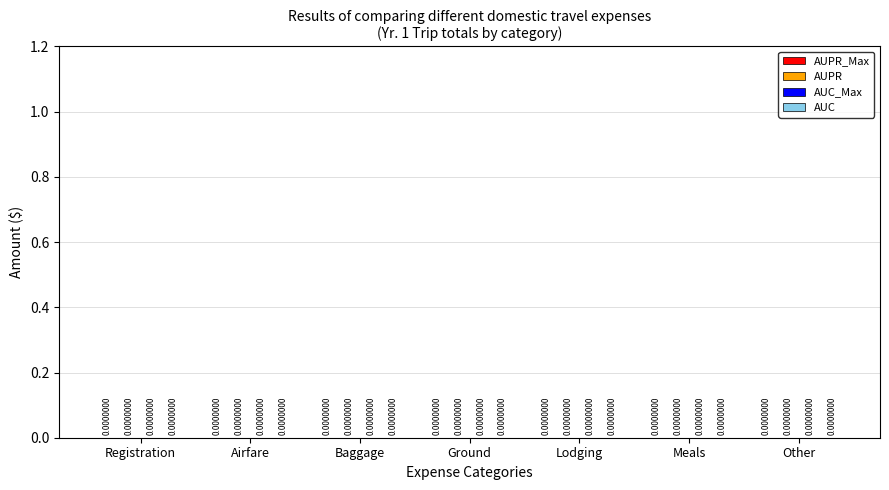

Is it true that AUPR_Max equals 0.0 at Year 1?

True